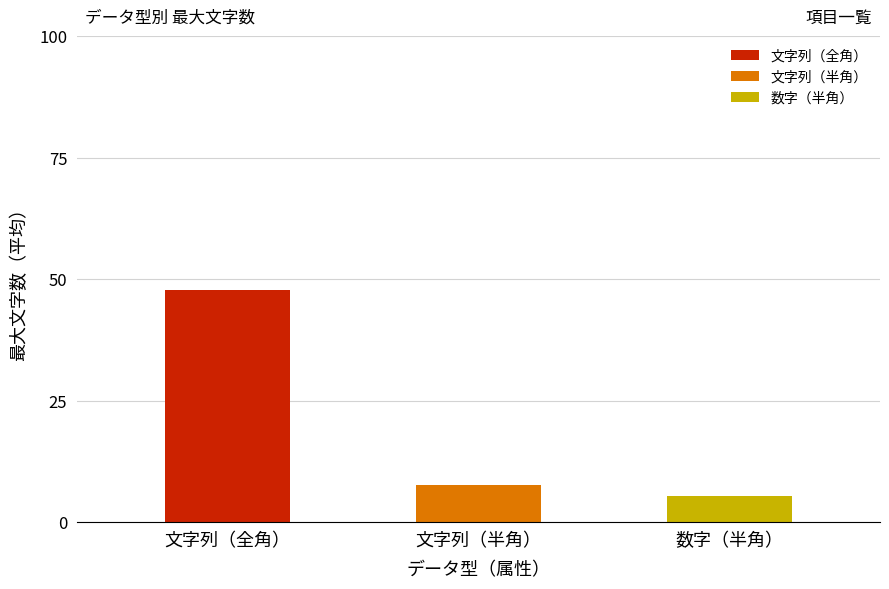

What is the smallest value displayed?

5.2